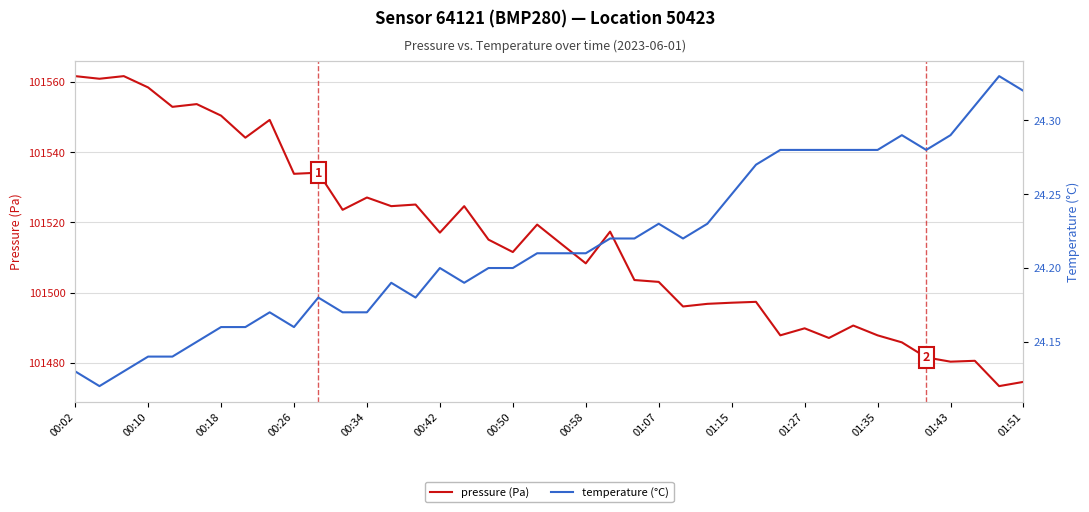

Is it true that pressure (Pa) equals 58406.5 at 00:50?

False